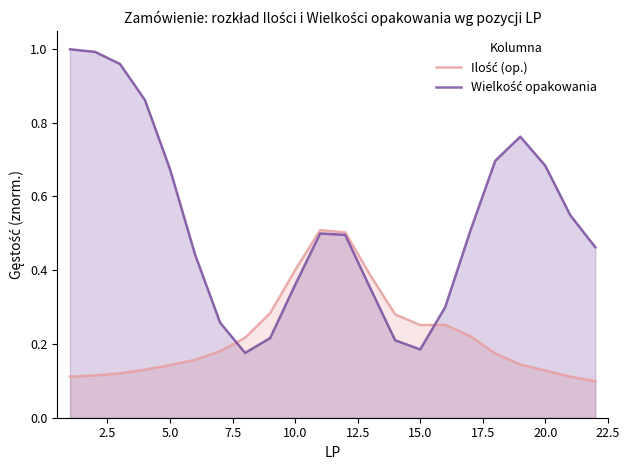

What is the greatest value displayed?

1.0